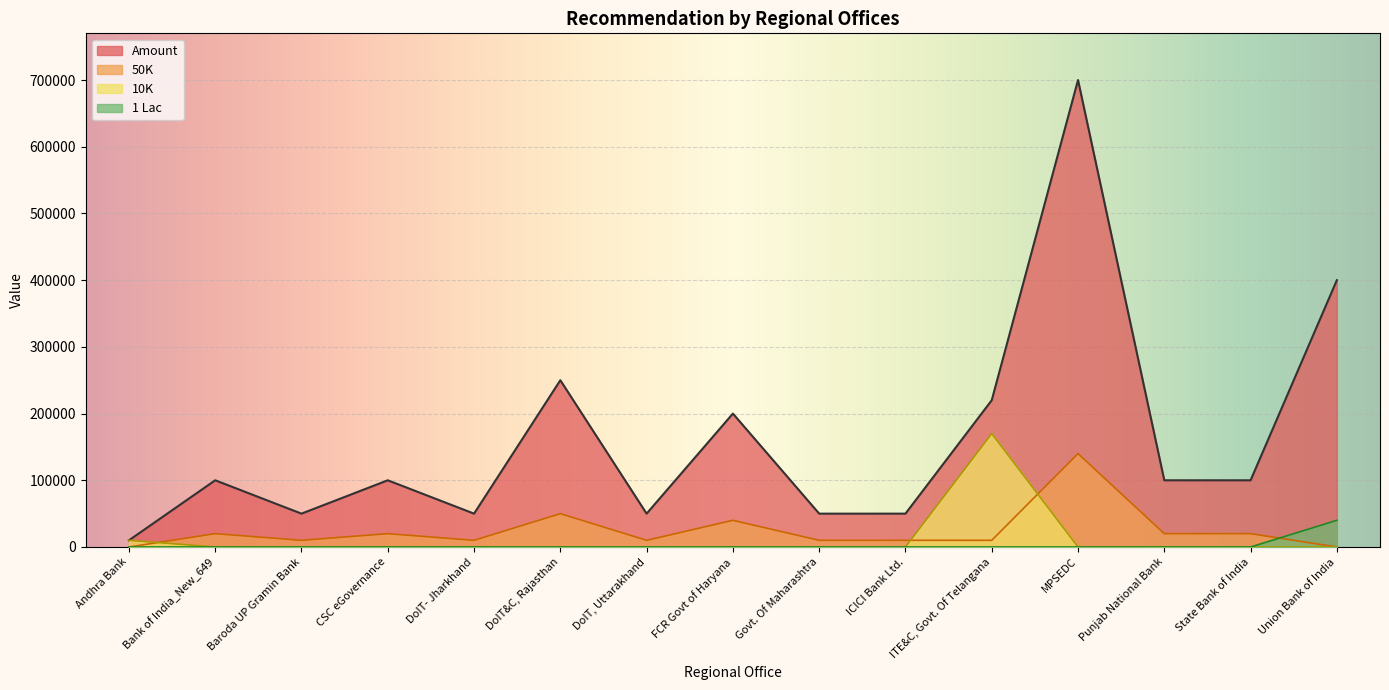

At which category is the sum across all series the highest?

MPSEDC